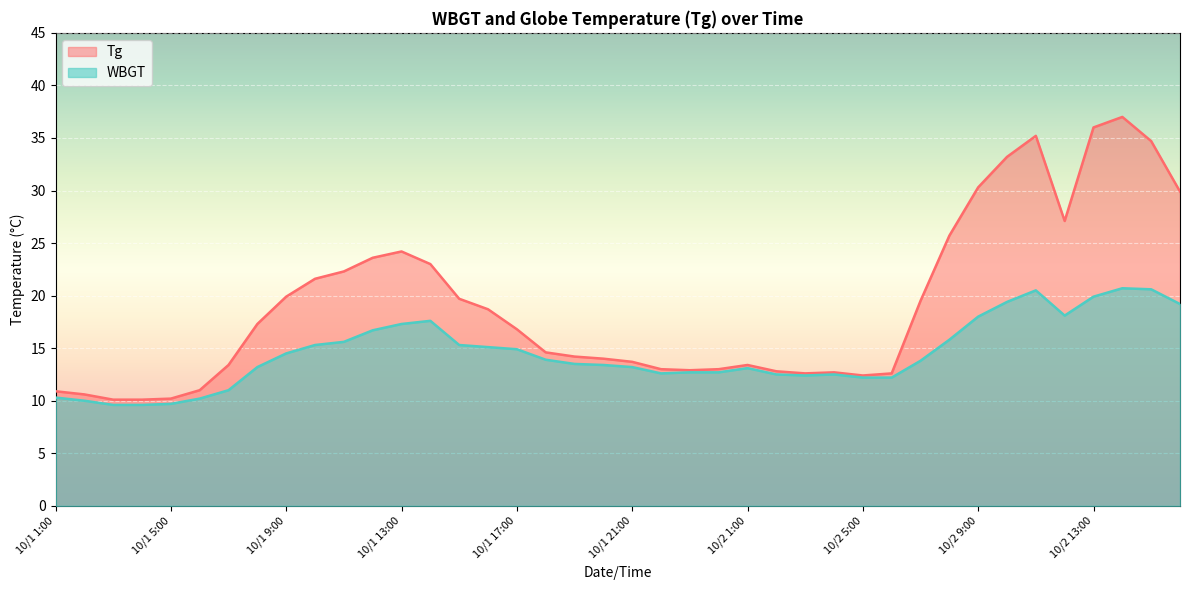

The Tg series shows 13.0 at 10/1 22:00. True or false?

True